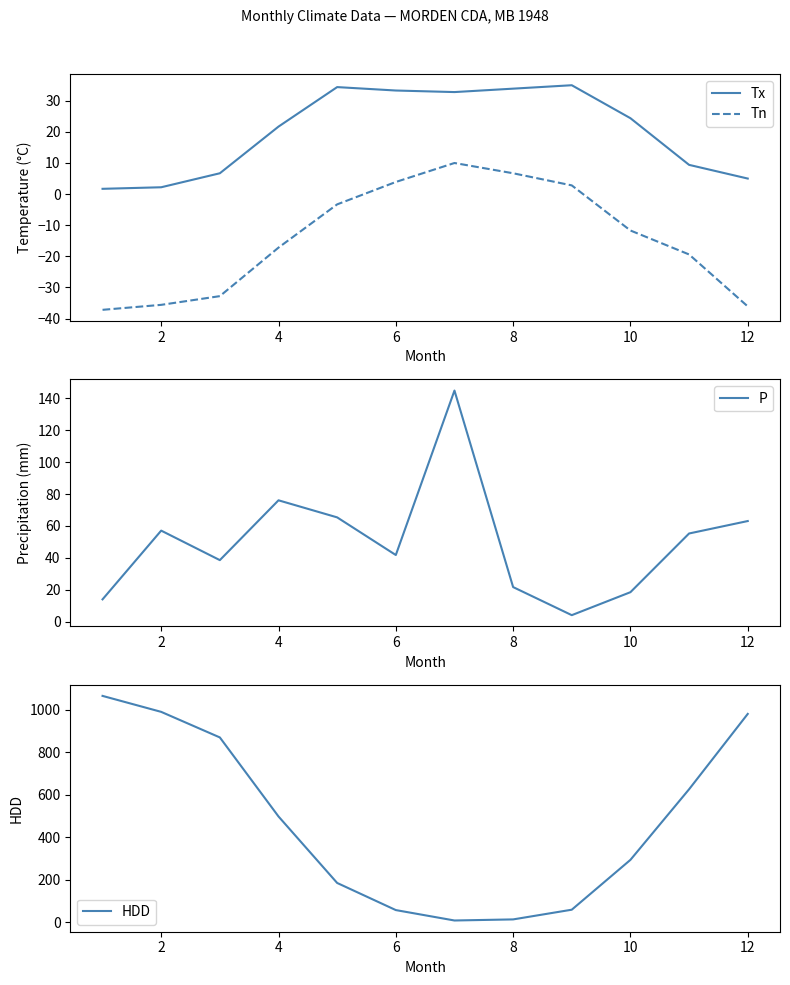

What is the greatest value displayed?

1064.3